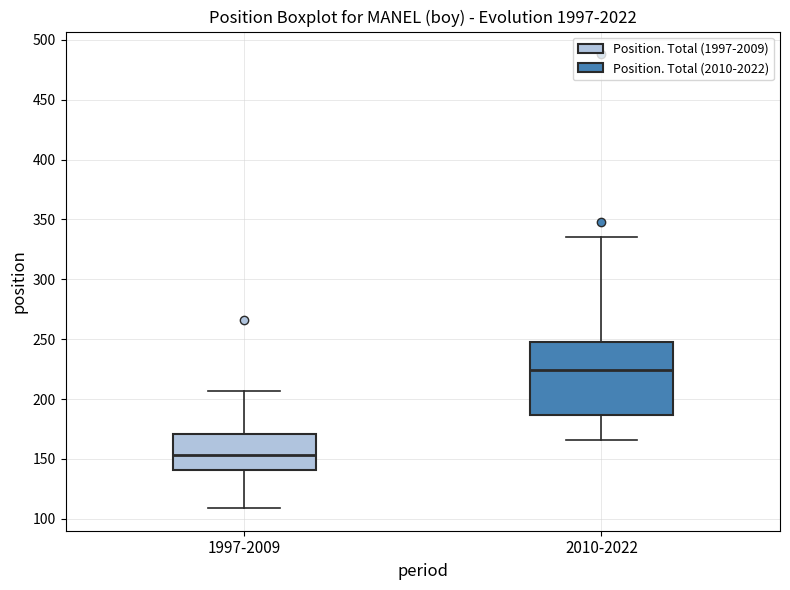

Which box is the tallest, from its lower edge to its upper edge?

2010-2022